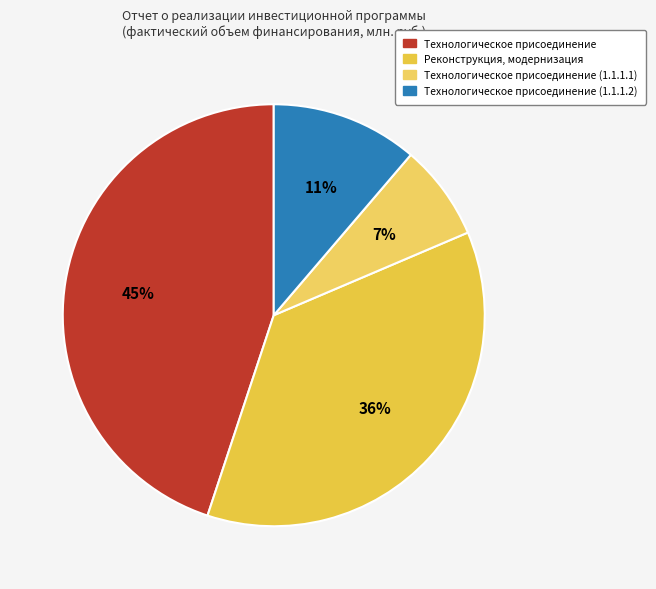

To the nearest percent, what is the difference between the Технологическое присоединение (1.1.1.1) and Технологическое присоединение (1.1.1.2) slice percentages?

4%